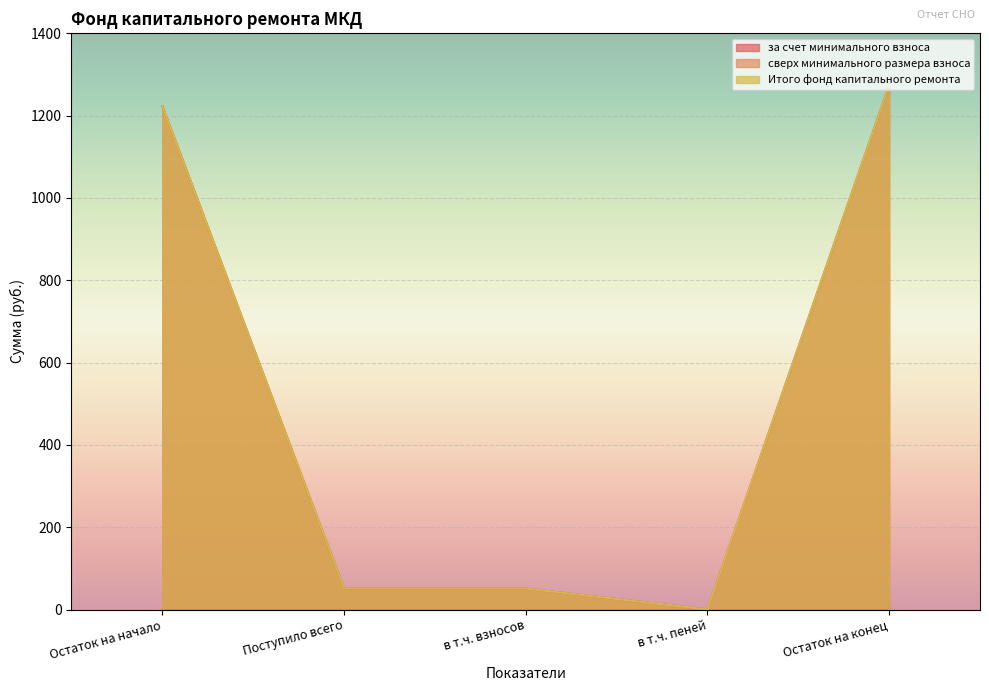

What is the minimum value shown in the chart?

0.1